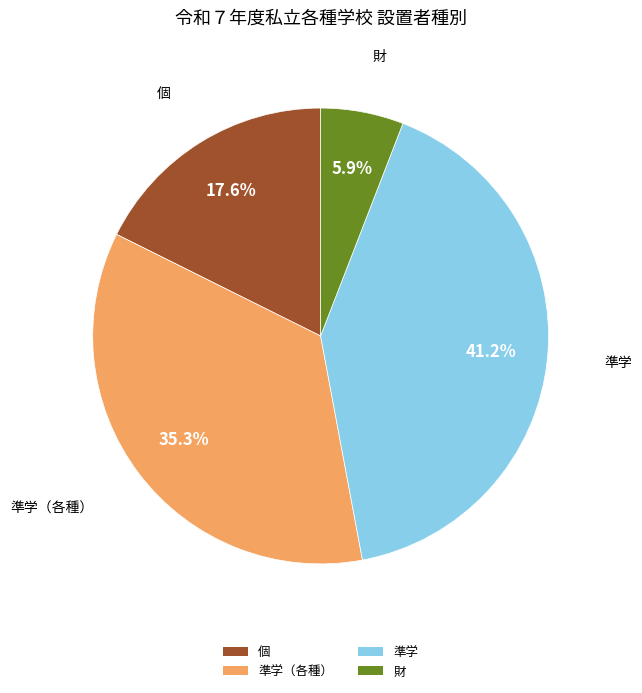

Does 個 represent more than half of the total?

No